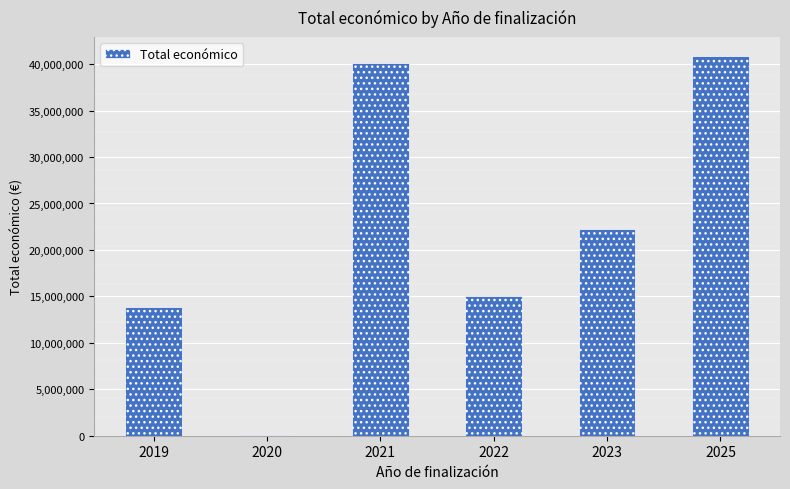

The chart shows a value of 13836038 at 2019. True or false?

True